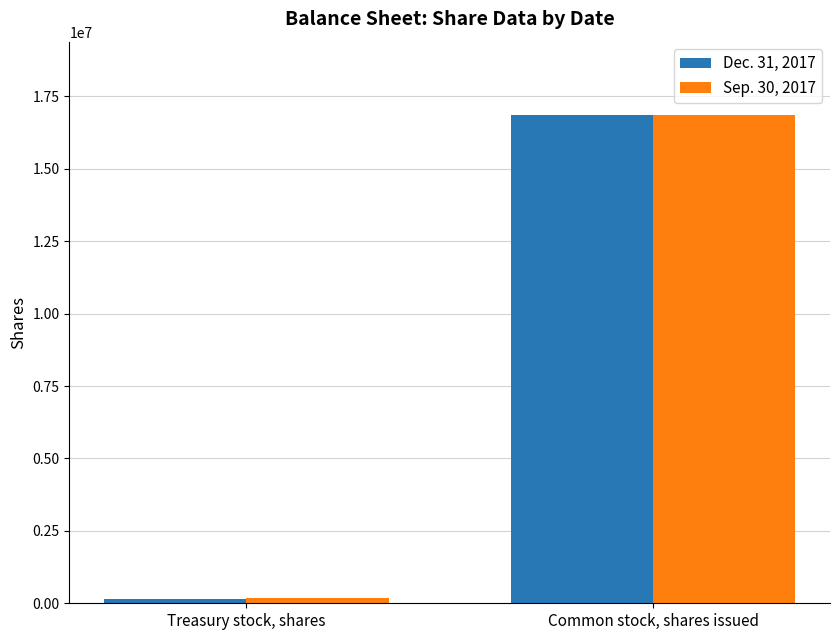

What position from the right is Treasury stock, shares?

2